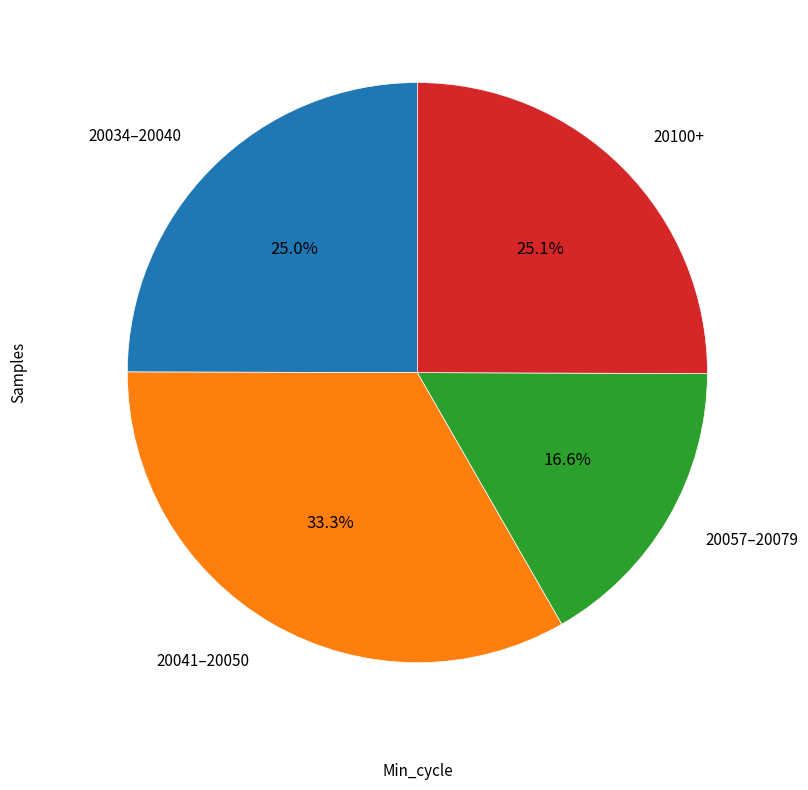

Does any single category account for the majority?

No